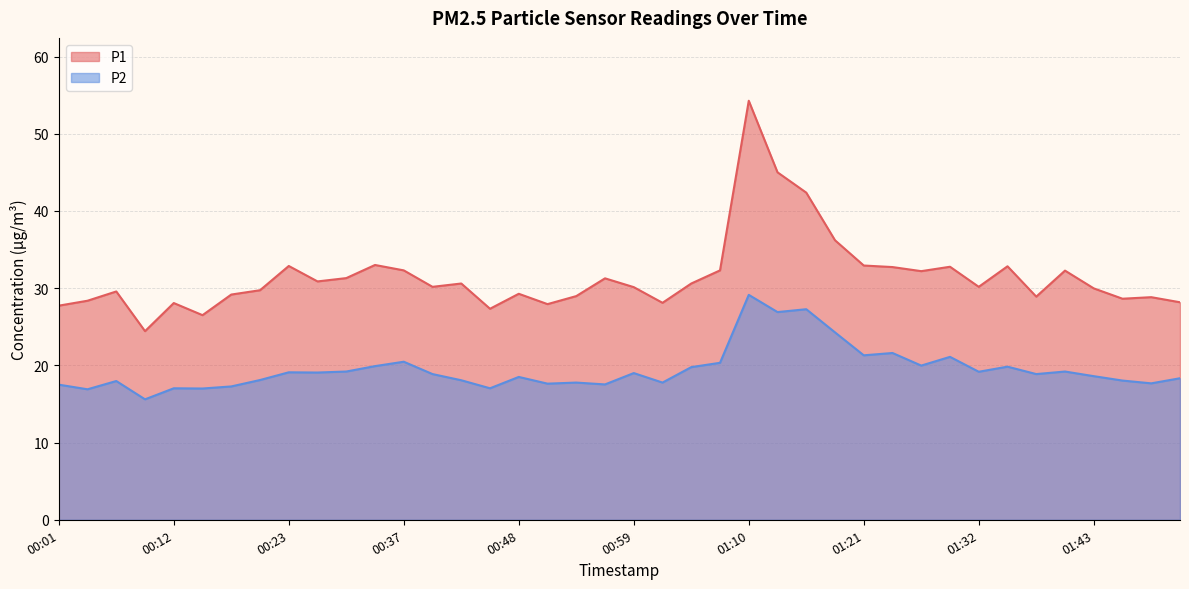

Which series has the largest range (max minus min)?

P1